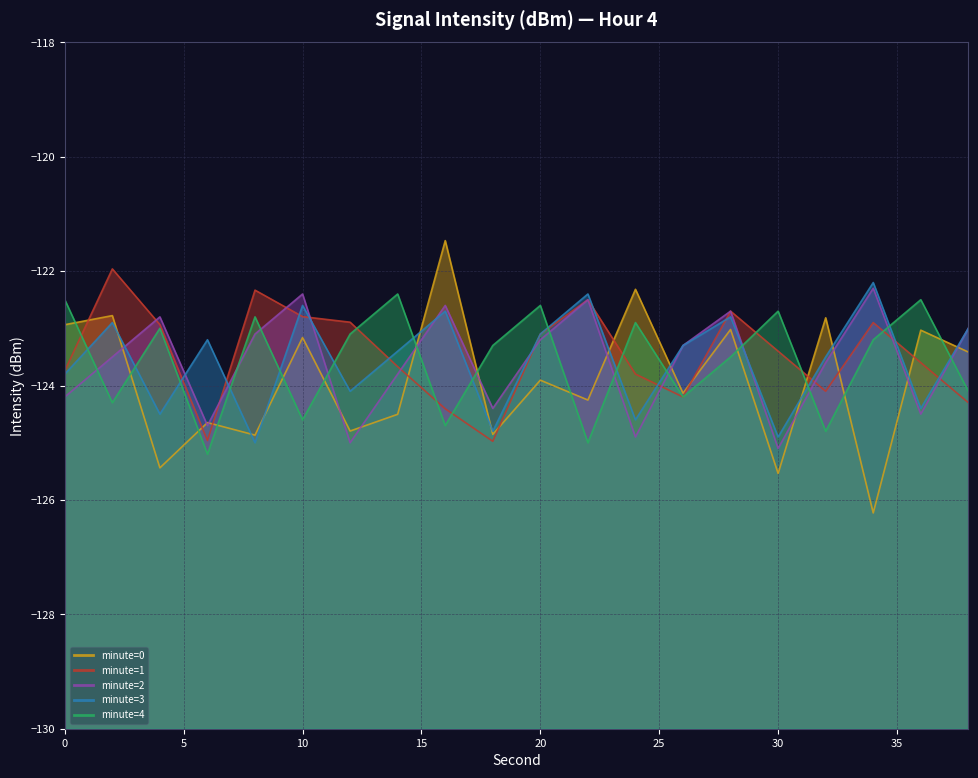

What is the average value of the minute=3 (line) series?

-123.6